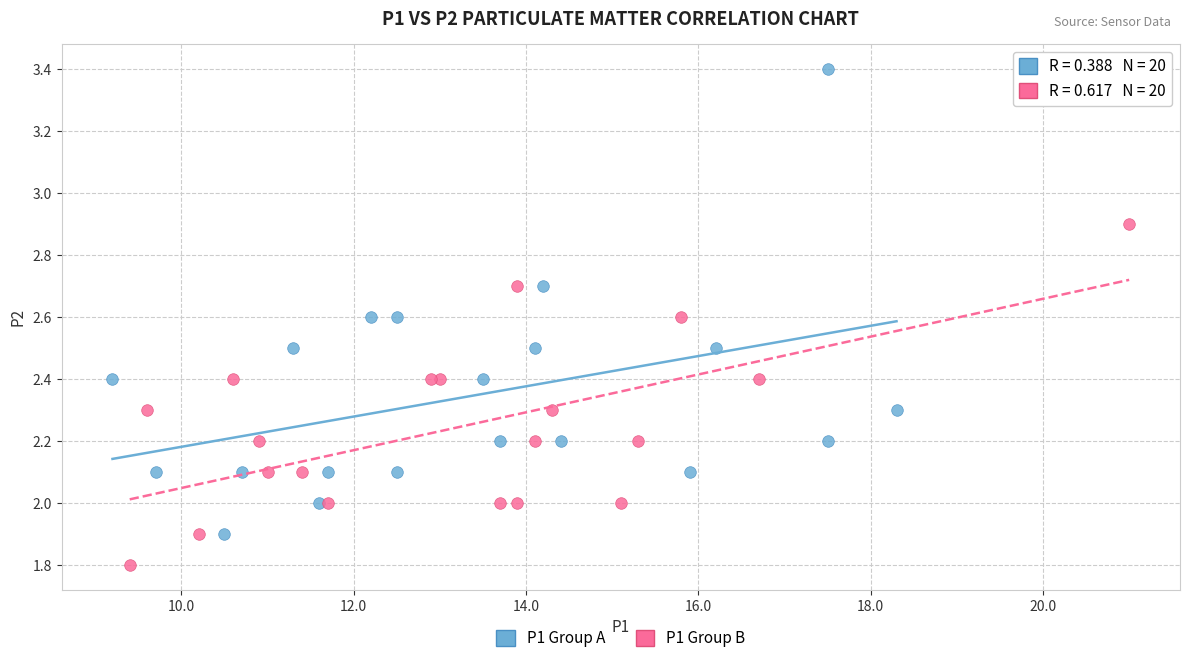

Which series contains the highest Y value?

P1 Group A